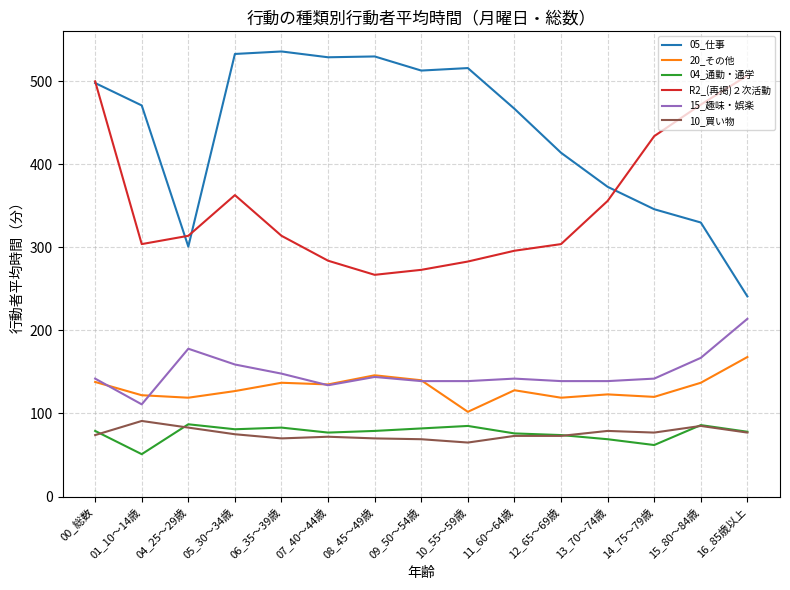

At which label is 04_通勤・通学 closest to 69?

13_70～74歳